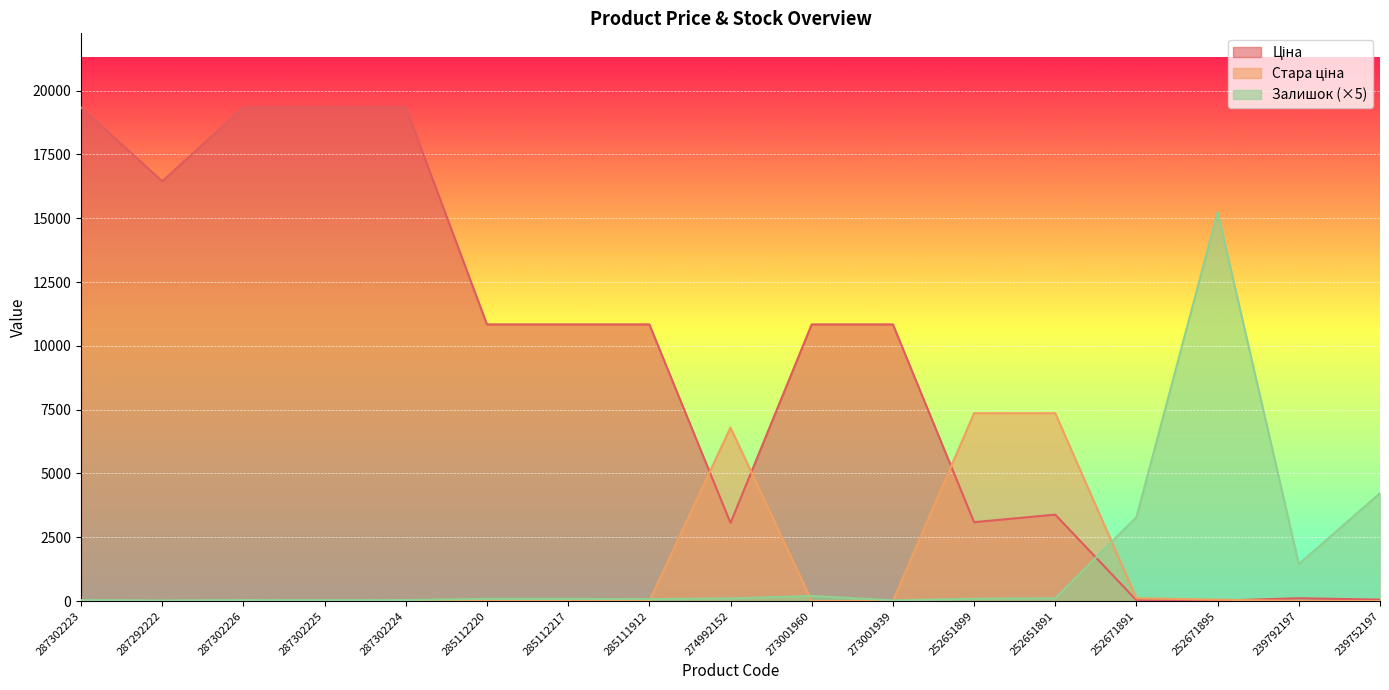

What are all the series names shown in the legend?

Ціна, Стара ціна, Залишок